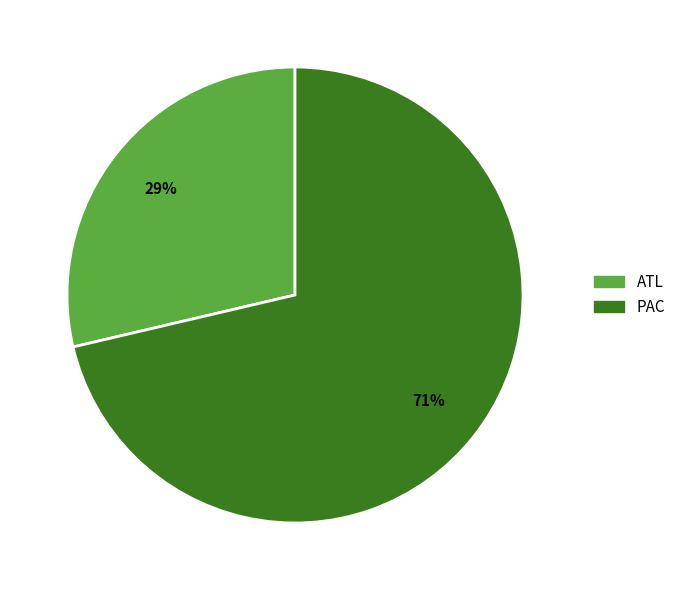

The ATL slice represents 29% of the pie. True or false?

True